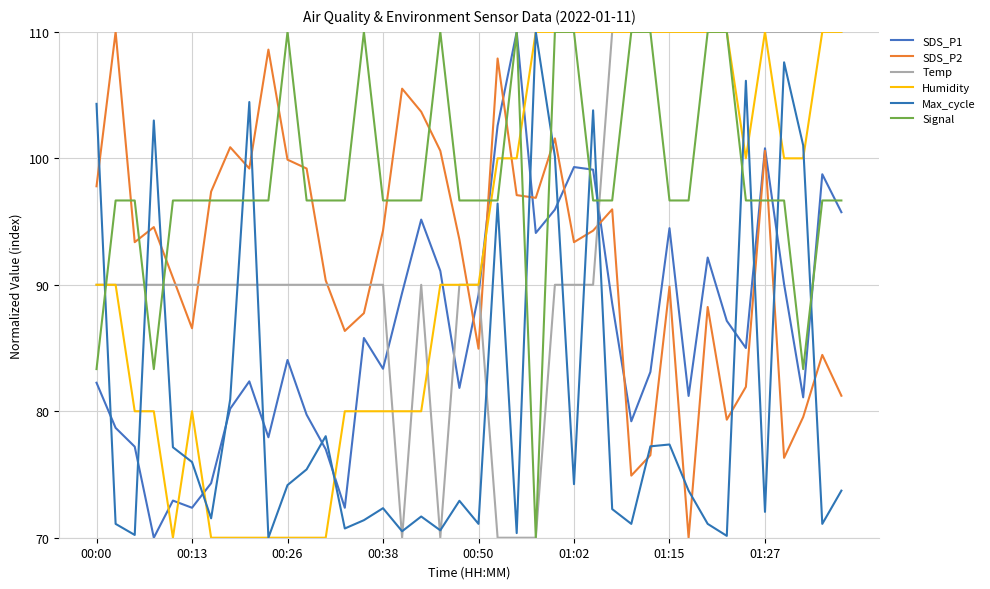

How many interior local valleys does the SDS_P2 series have?

11